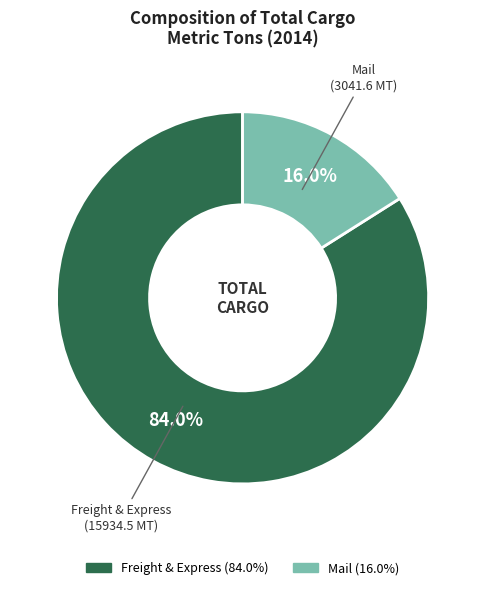

Is there any slice that represents more than half of the pie?

Yes